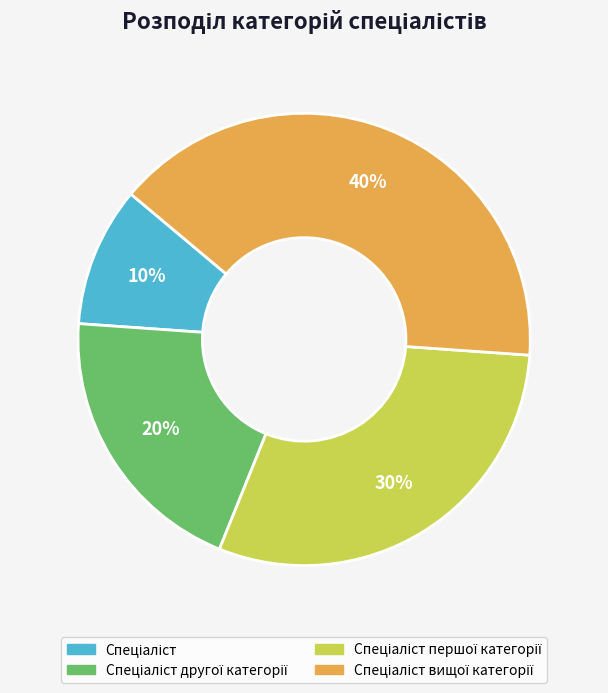

Does any single category account for the majority?

No